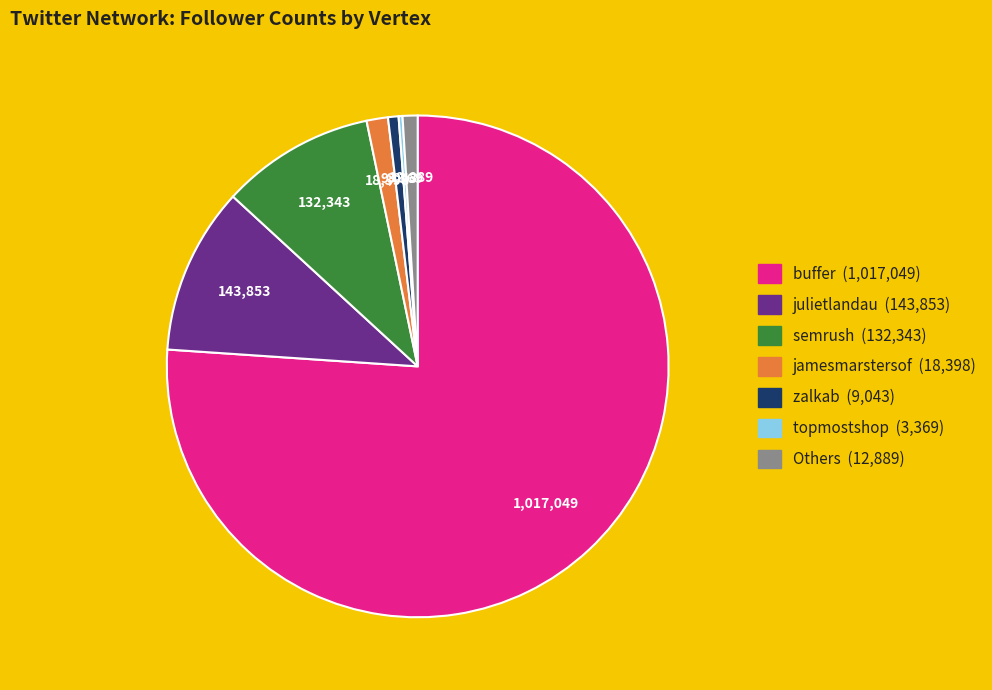

Is there any slice that represents more than half of the pie?

Yes